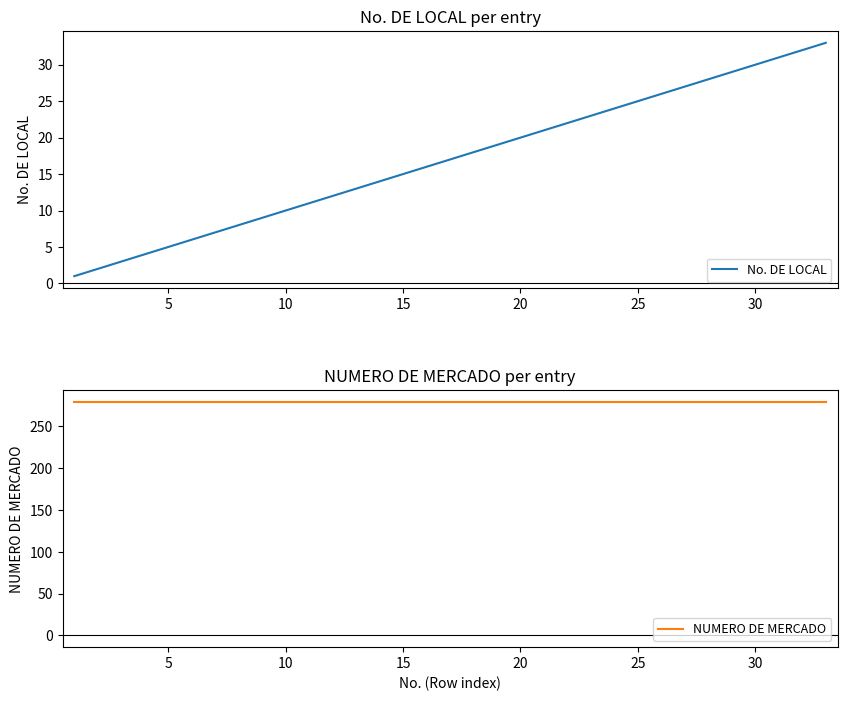

What is the highest value of the No. DE LOCAL series?

33